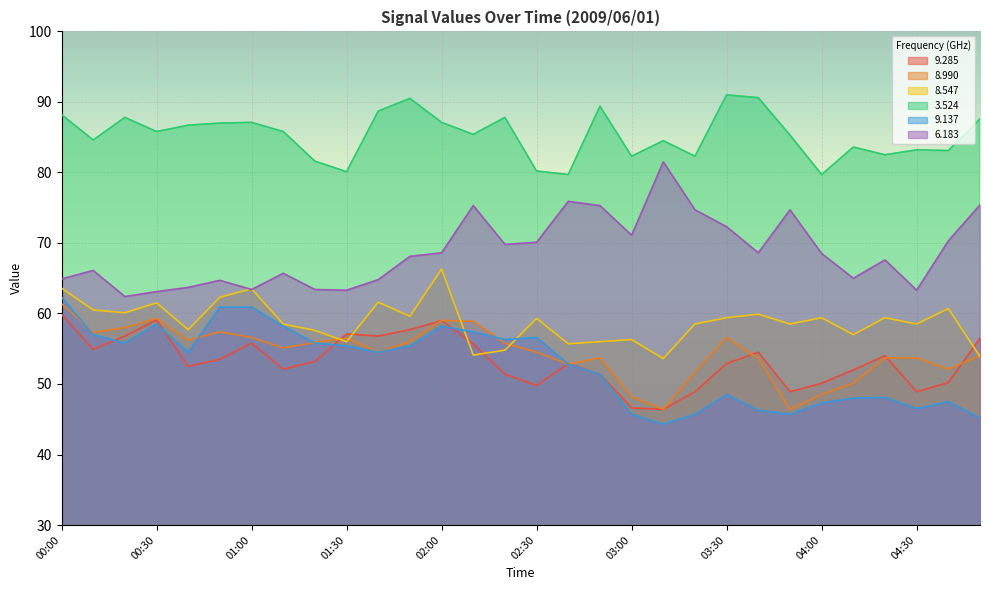

At which category does   8.547 reach its first local valley?

00:20